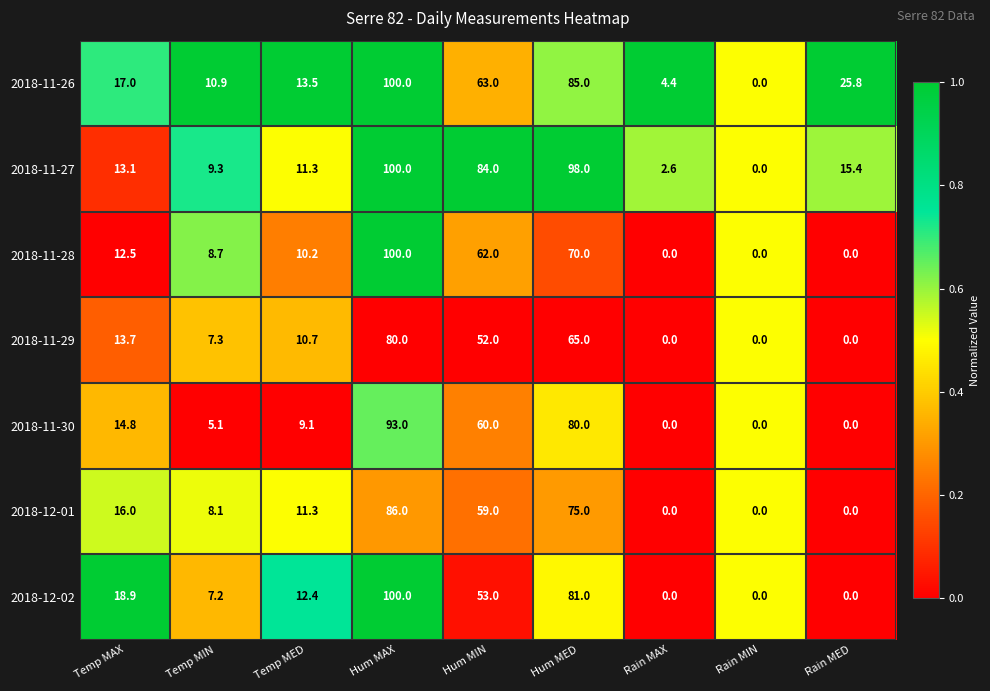

Where is 2018-11-29 nearest to the value 40?

Hum MIN